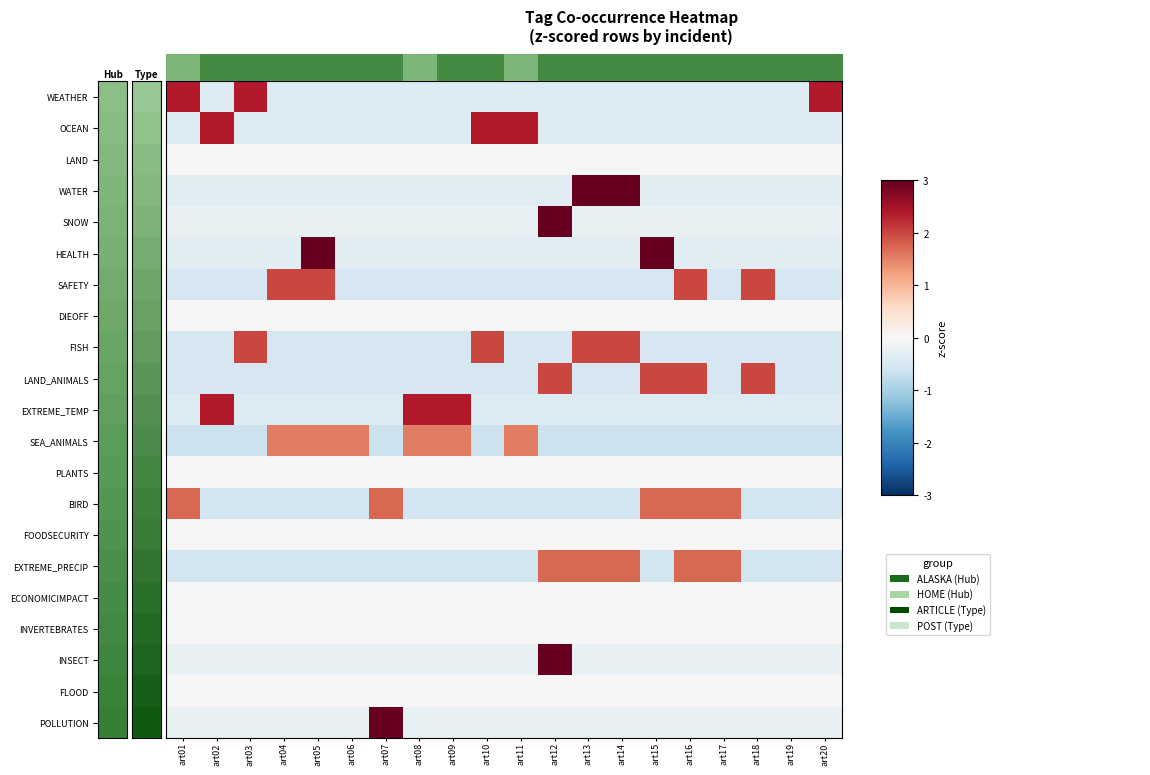

What is the spread (max minus min) of values at art15?

3.7